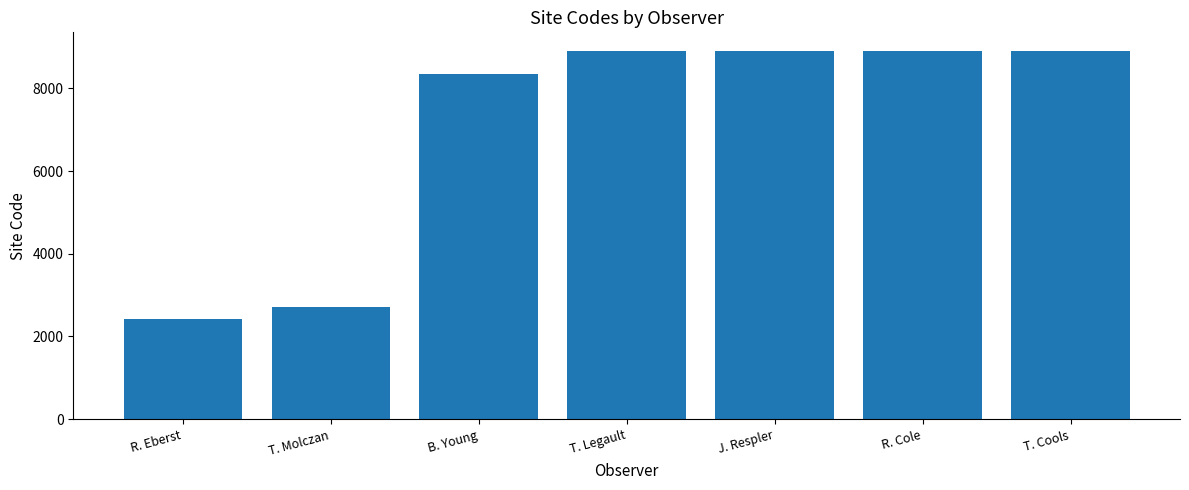

What is the greatest value displayed?

8908